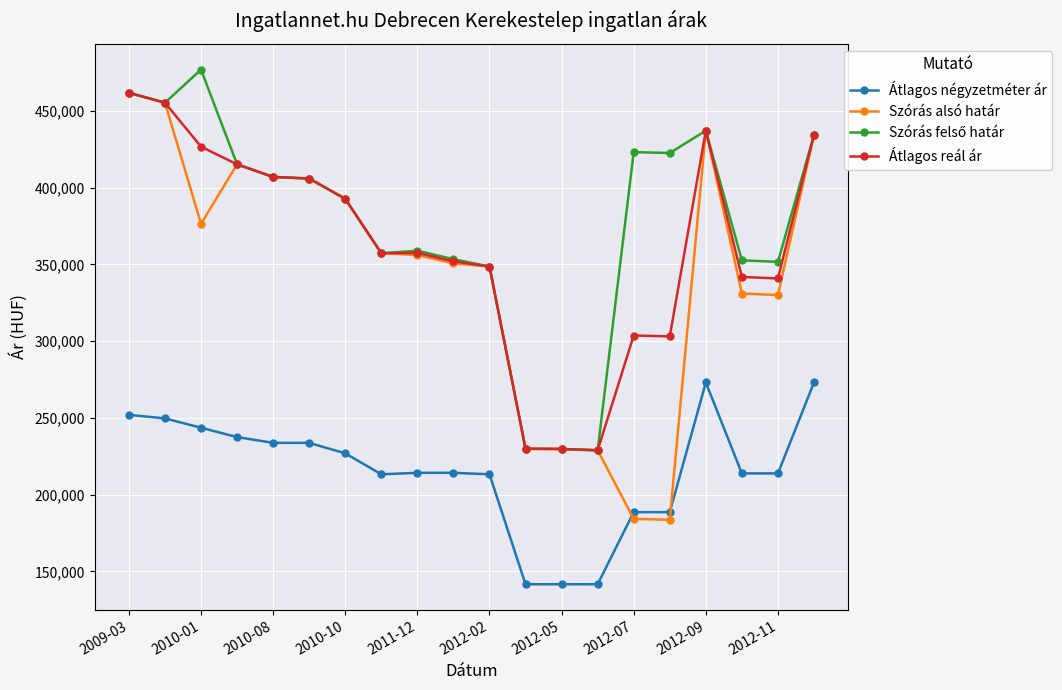

What is the minimum value shown in the chart?

141666